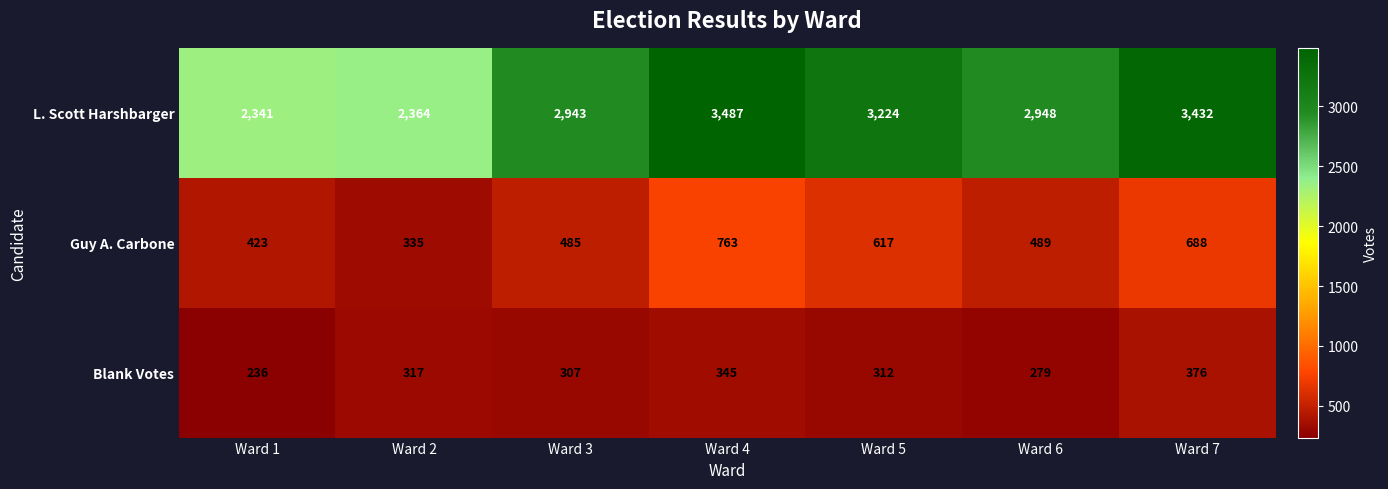

At how many categories does at least one series exceed 1268?

7